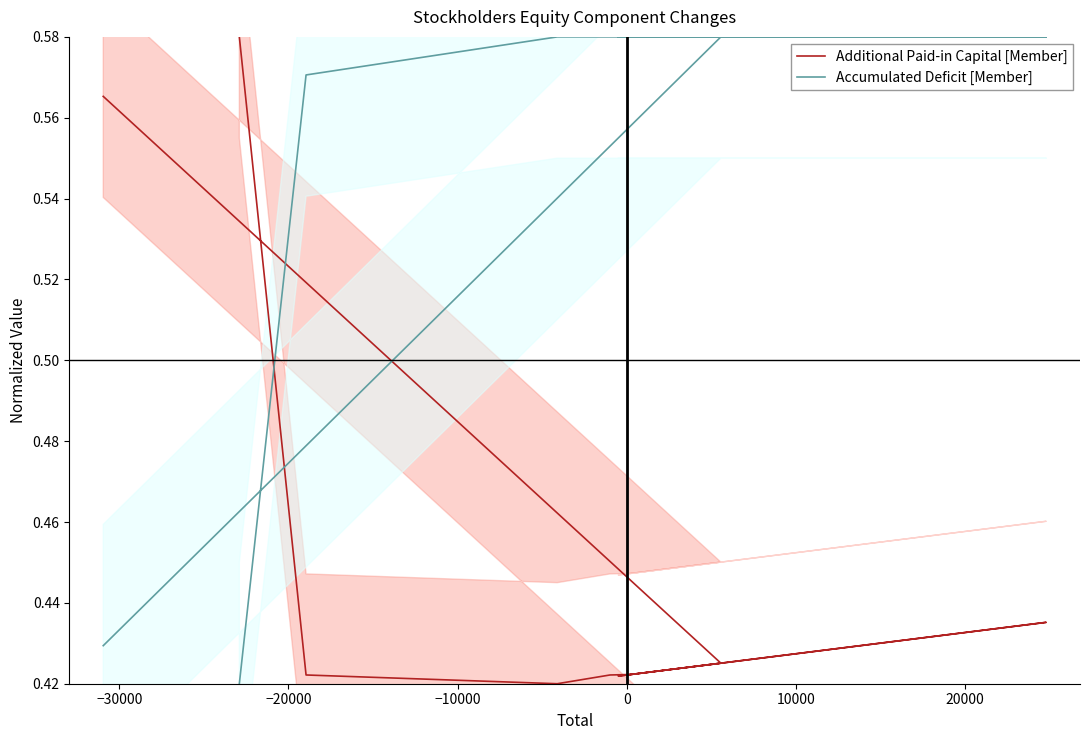

True or false: Additional Paid-in Capital [Member] has more than 2 points higher than both neighbors.

False